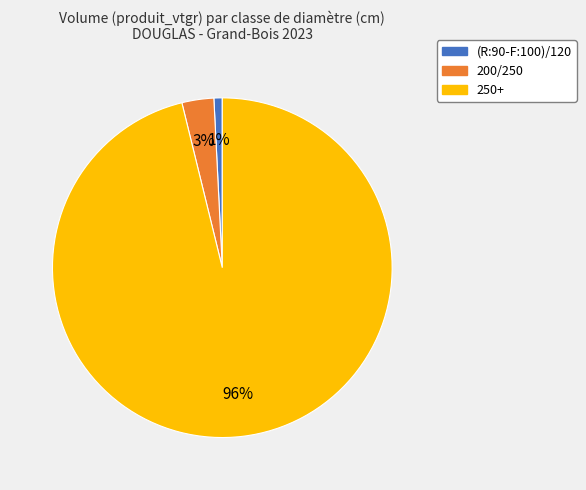

Does any single category account for the majority?

Yes